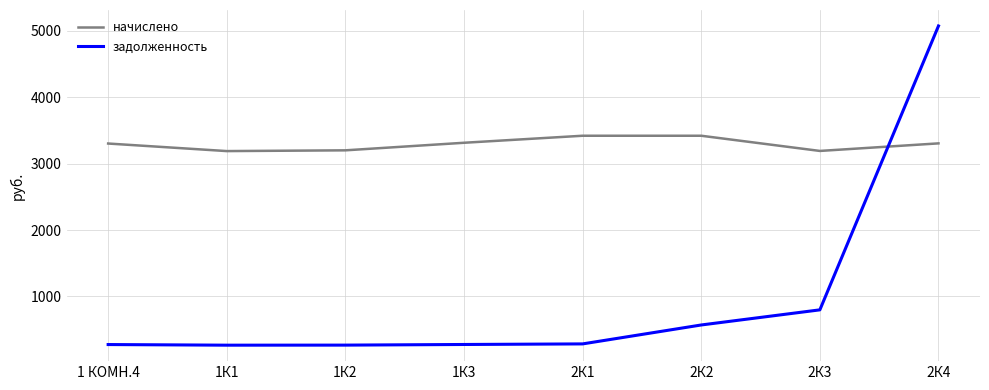

At 1К1, list the series in order from smallest to largest.

задолженность, начислено